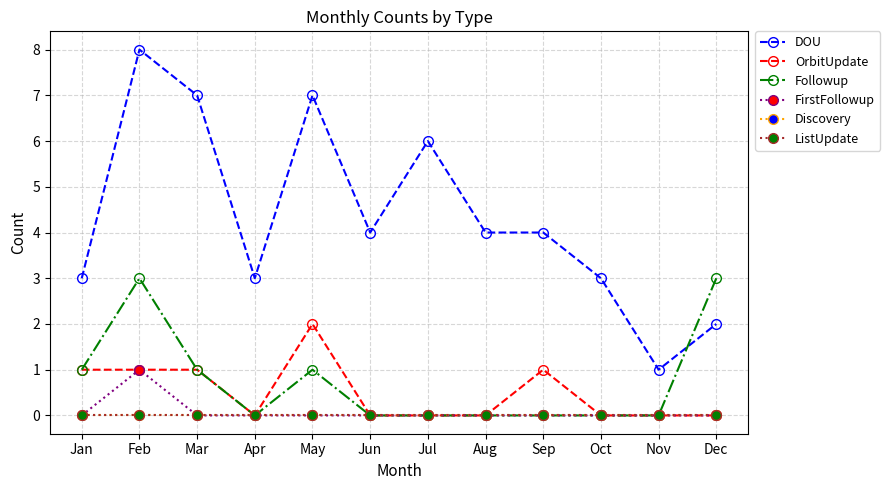

Which series ends up on top after the final intersection of DOU and Followup?

Followup